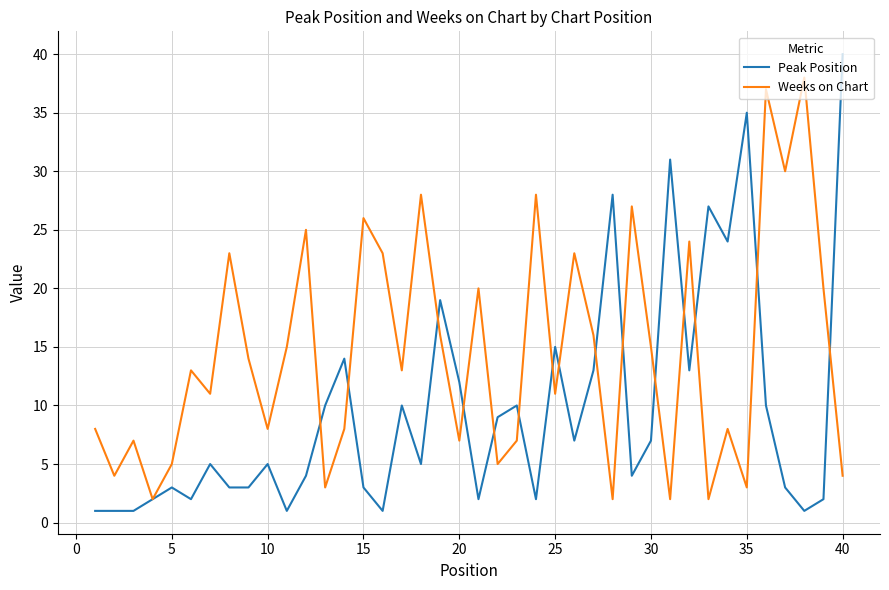

How many lines are shown in the chart?

2